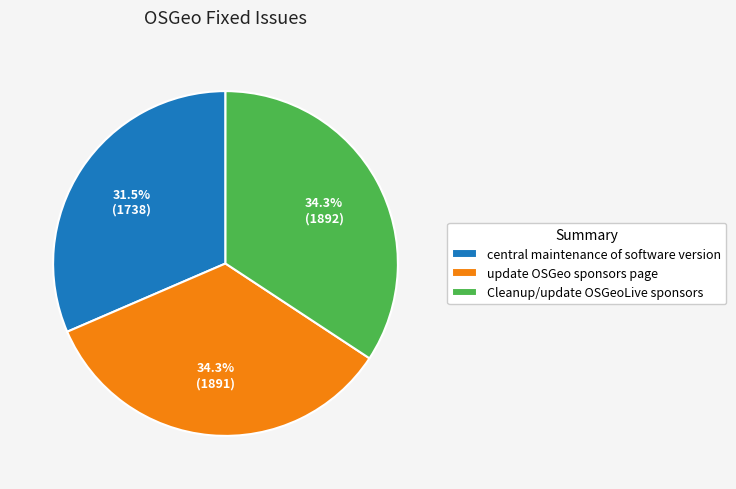

Approximately how many times larger is the value at update OSGeo sponsors page compared to Cleanup/update OSGeoLive sponsors?

1.0